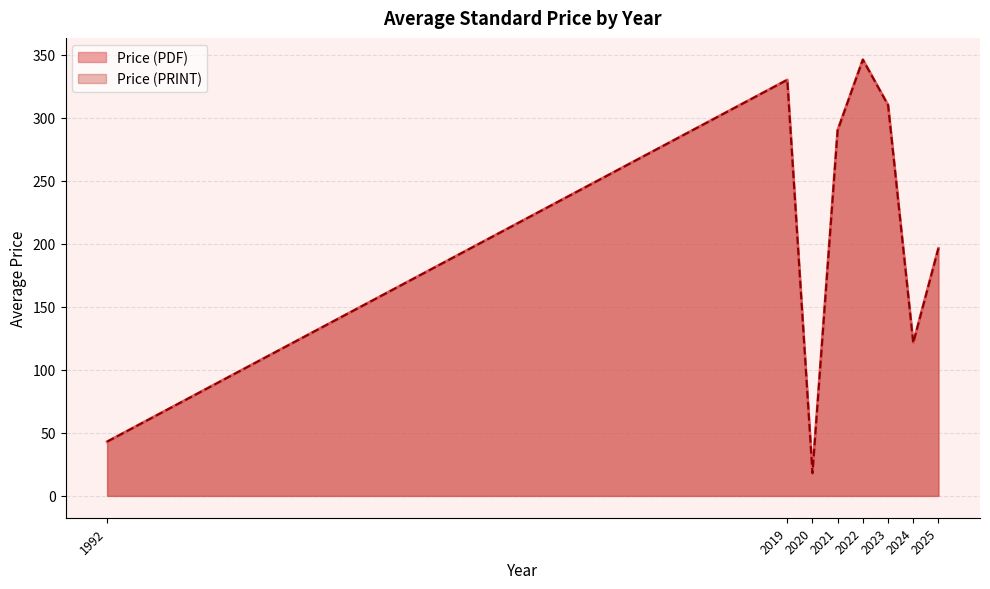

True or false: Price (PRINT) and Price (PDF) intersect in this chart.

False